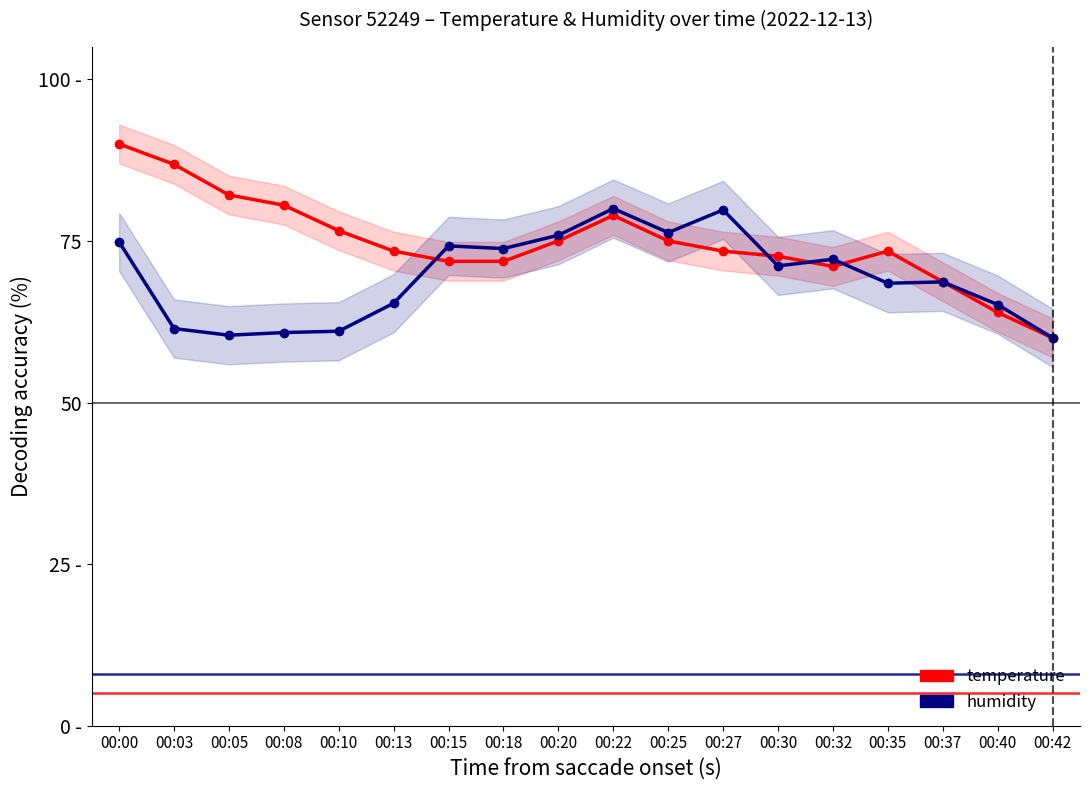

Where does the humidity series first go above 71?

00:00